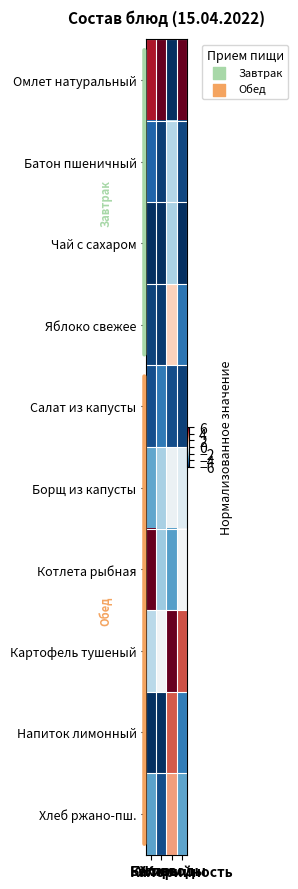

Which has a higher value, Углеводы or Калорийность?

Калорийность